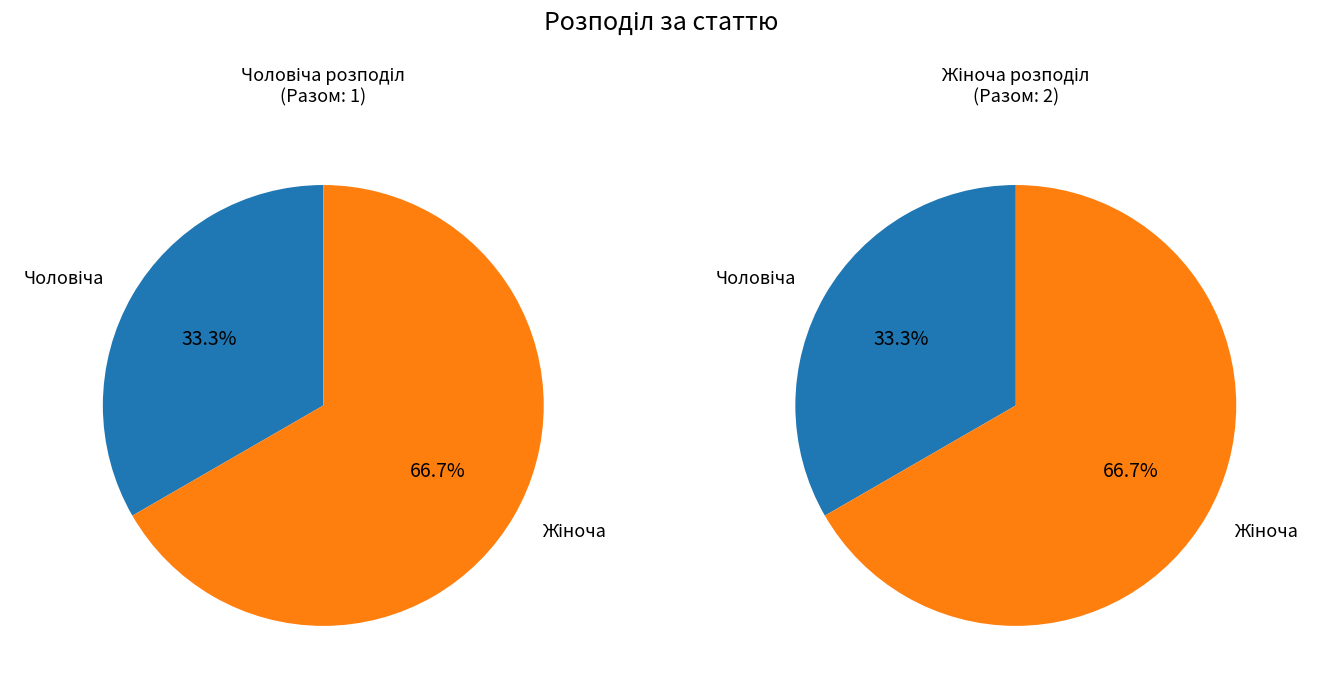

What is the change in value from Чоловіча to Жіноча?

+1